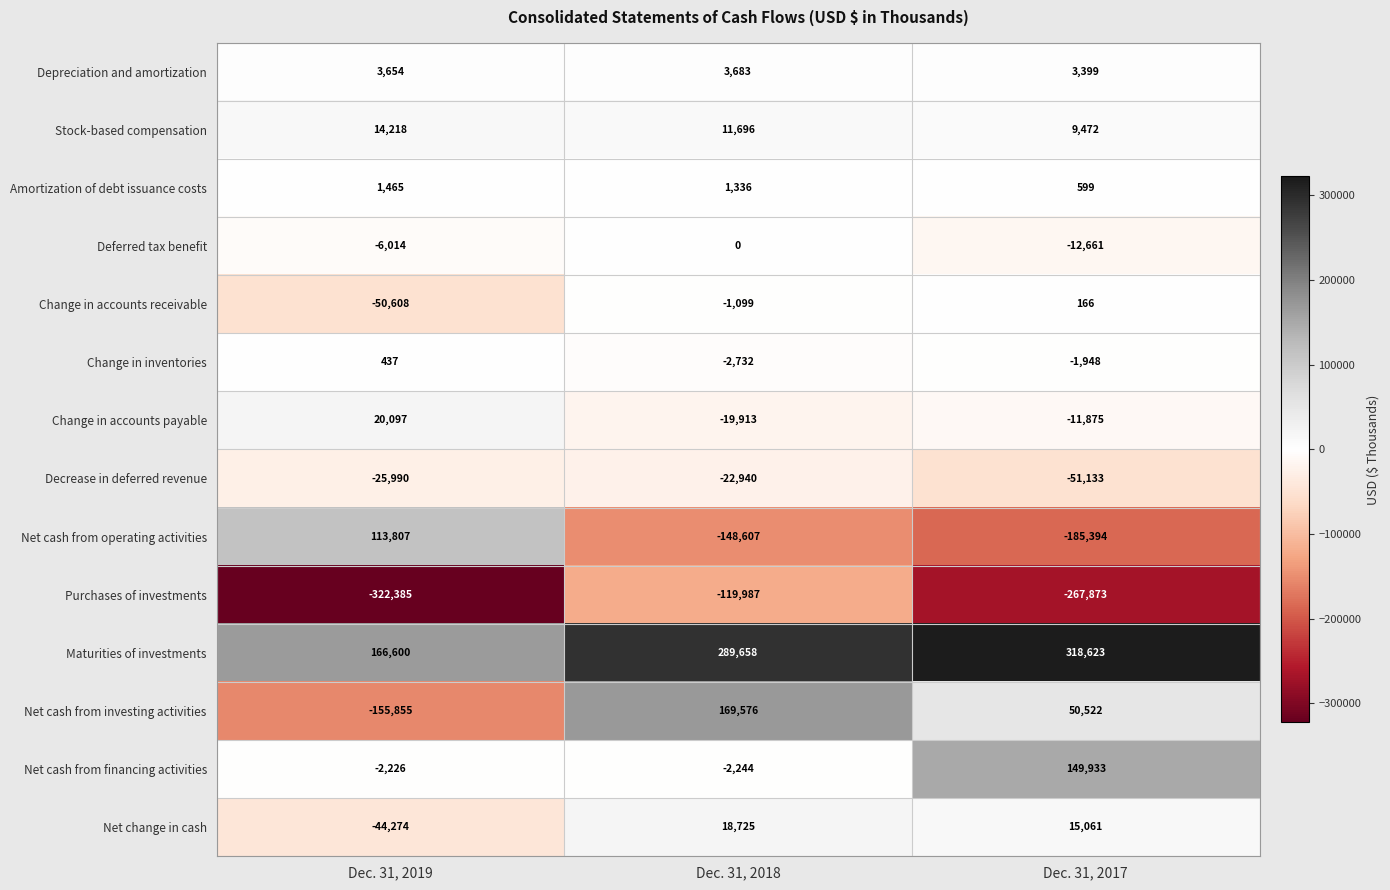

Between Dec. 31, 2018 and Dec. 31, 2017, which series saw the biggest shift?

Net cash from financing activities